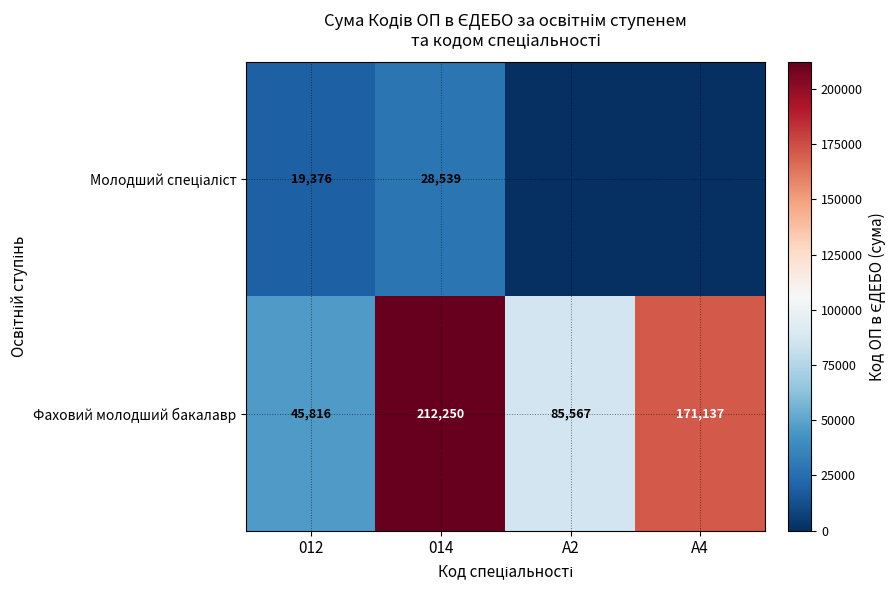

The value of Фаховий молодший бакалавр at A4 is 87991. True or false?

False